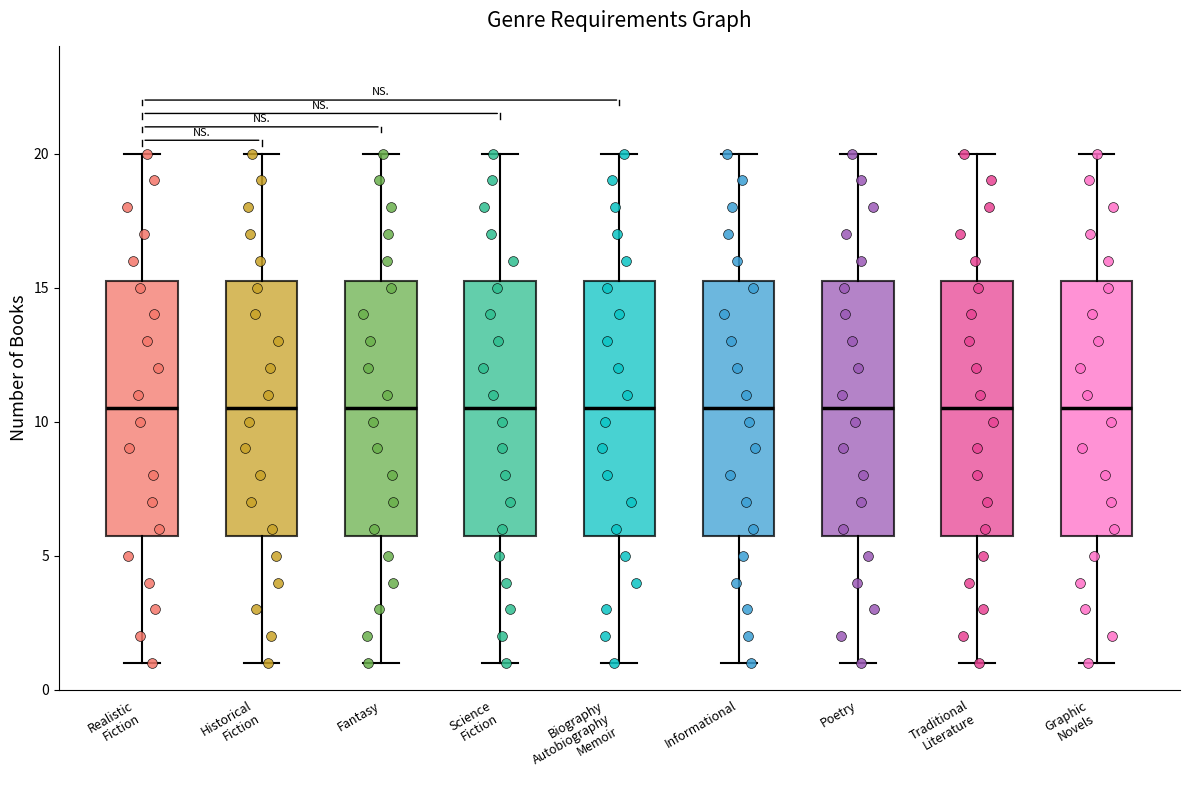

Reading left to right, transcribe this box plot: for each box, give where its median line is, the range the box spans, and where its two whiskers end, as read against the y-axis. The values are not printed on the chart, so give them approximately, as read against the axis.

Realistic Fiction: median 10.5, box 6.0 to 15.5, whiskers 1.0 to 20.0
Historical Fiction: median 10.5, box 6.0 to 15.5, whiskers 1.0 to 20.0
Fantasy: median 10.5, box 6.0 to 15.5, whiskers 1.0 to 20.0
Science Fiction: median 10.5, box 6.0 to 15.5, whiskers 1.0 to 20.0
Biography Autobiography Memoir: median 10.5, box 6.0 to 15.5, whiskers 1.0 to 20.0
Informational: median 10.5, box 6.0 to 15.5, whiskers 1.0 to 20.0
Poetry: median 10.5, box 6.0 to 15.5, whiskers 1.0 to 20.0
Traditional Literature: median 10.5, box 6.0 to 15.5, whiskers 1.0 to 20.0
Graphic Novels: median 10.5, box 6.0 to 15.5, whiskers 1.0 to 20.0